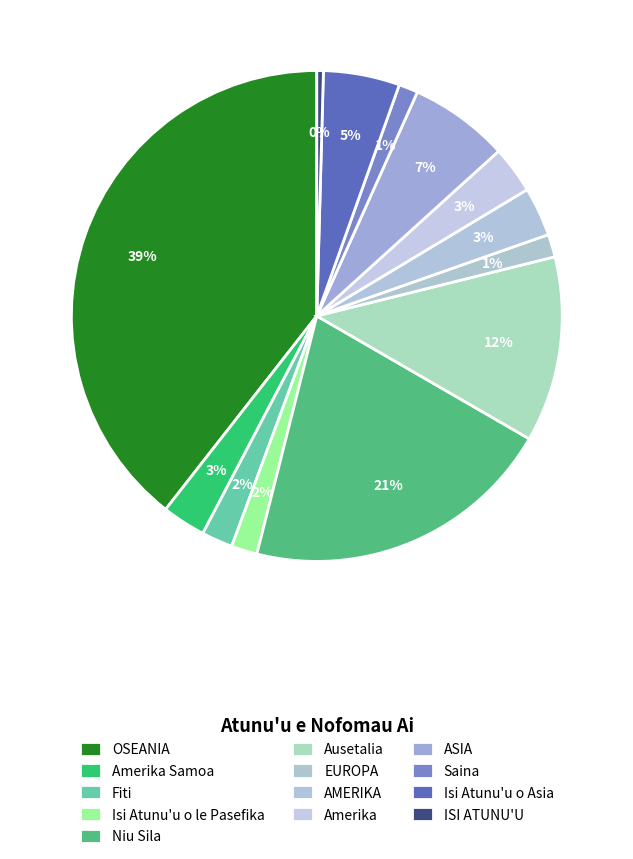

Which category has the smallest portion of the pie?

ISI ATUNU'U